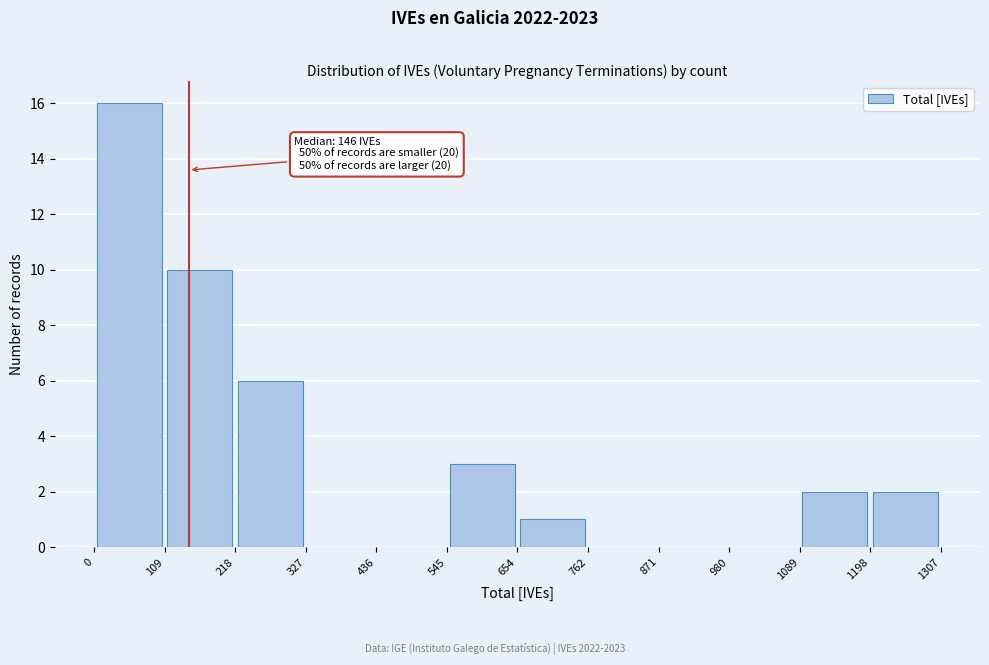

Which range on the x-axis has the tallest bar?

0 to 109